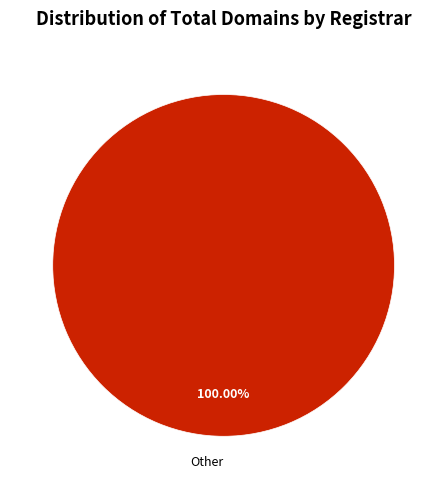

Which category accounts for the majority?

Other